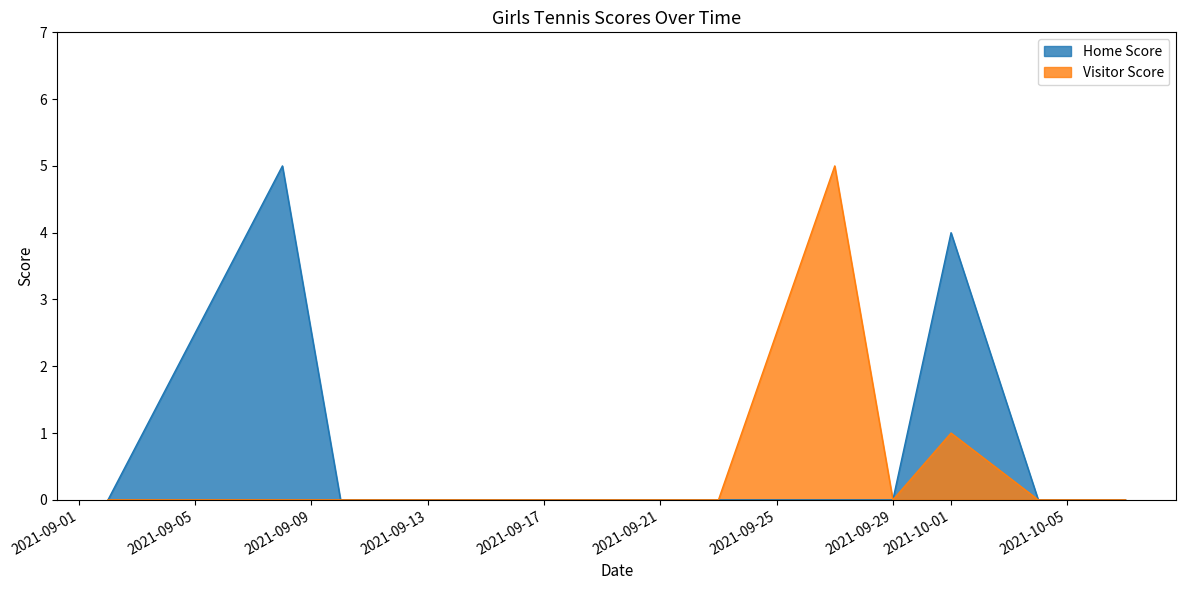

True or false: Visitor Score and Home Score cross at least once.

False